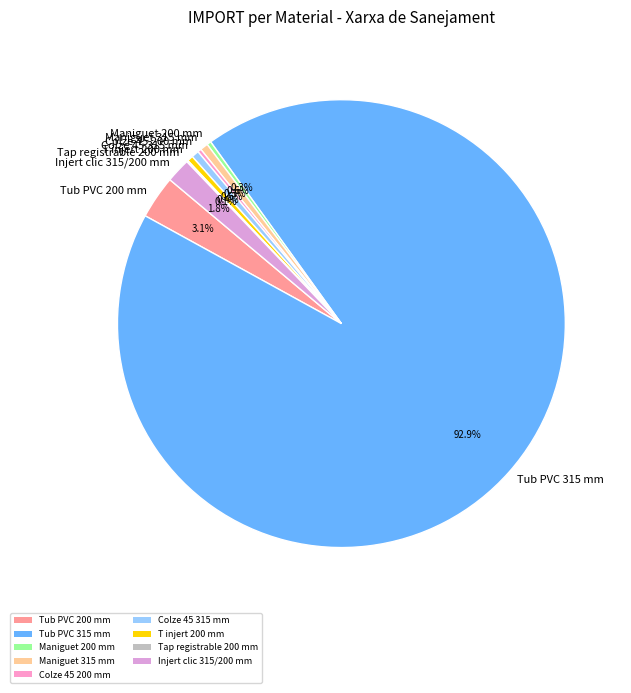

Does any single category account for the majority?

Yes